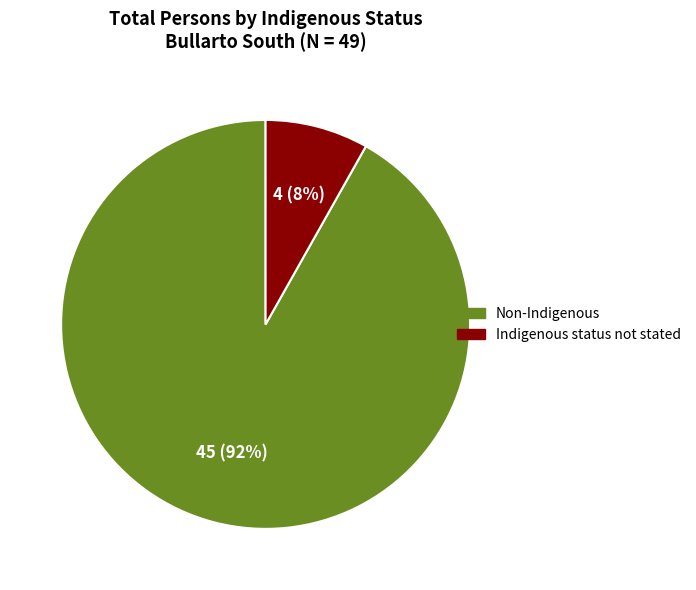

To the nearest percent, what is the difference between the largest and smallest slice percentages?

84%